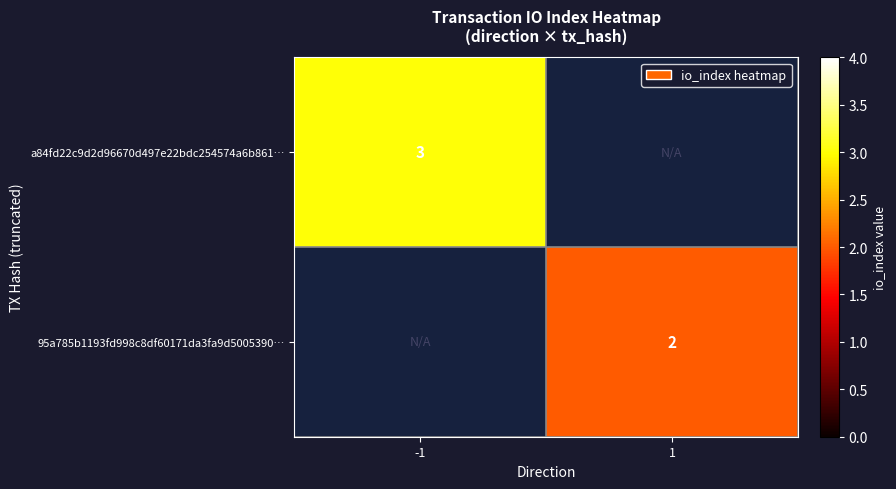

The value of 95a785b1193fd998c8df60171da3fa9d5005390… at 1 is 1.0. True or false?

False